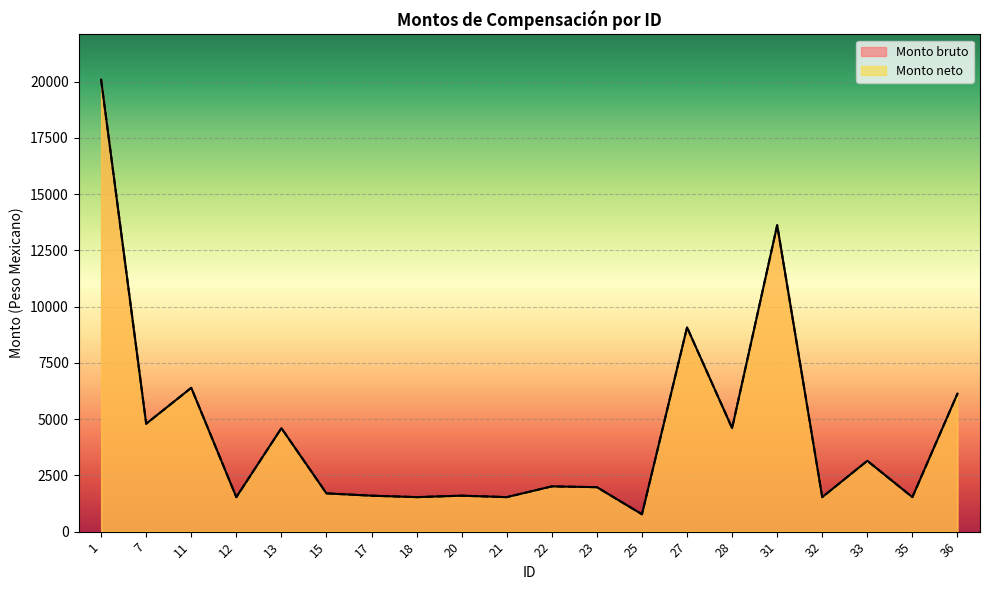

Rank the categories by Monto bruto value from lowest to highest.

25, 12, 18, 21, 32, 35, 17, 20, 15, 23, 22, 33, 13, 28, 7, 36, 11, 27, 31, 1